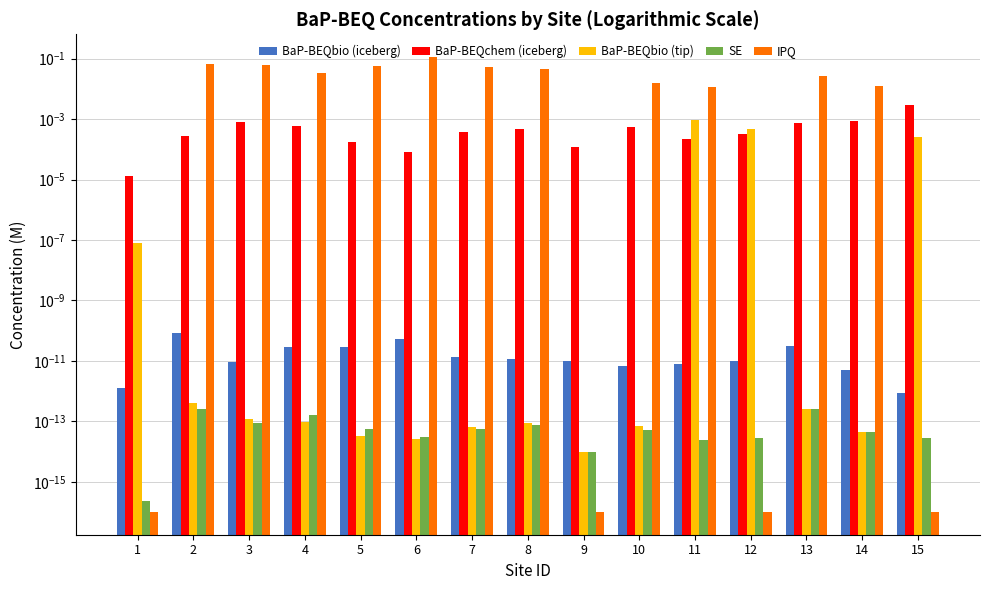

At which category is the sum across all series the highest?

6